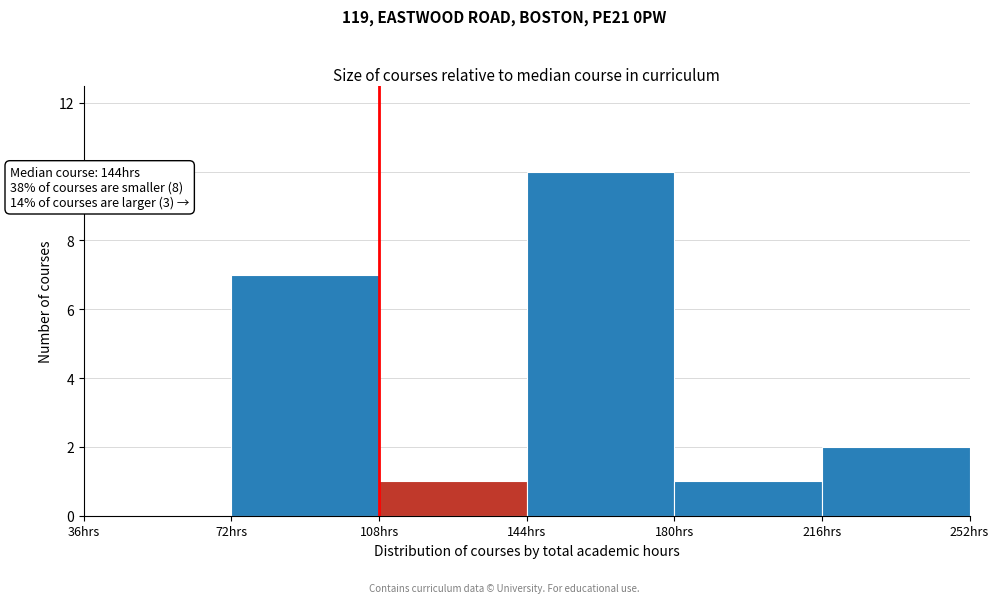

Over which range of the x-axis is the bar tallest?

144 to 180